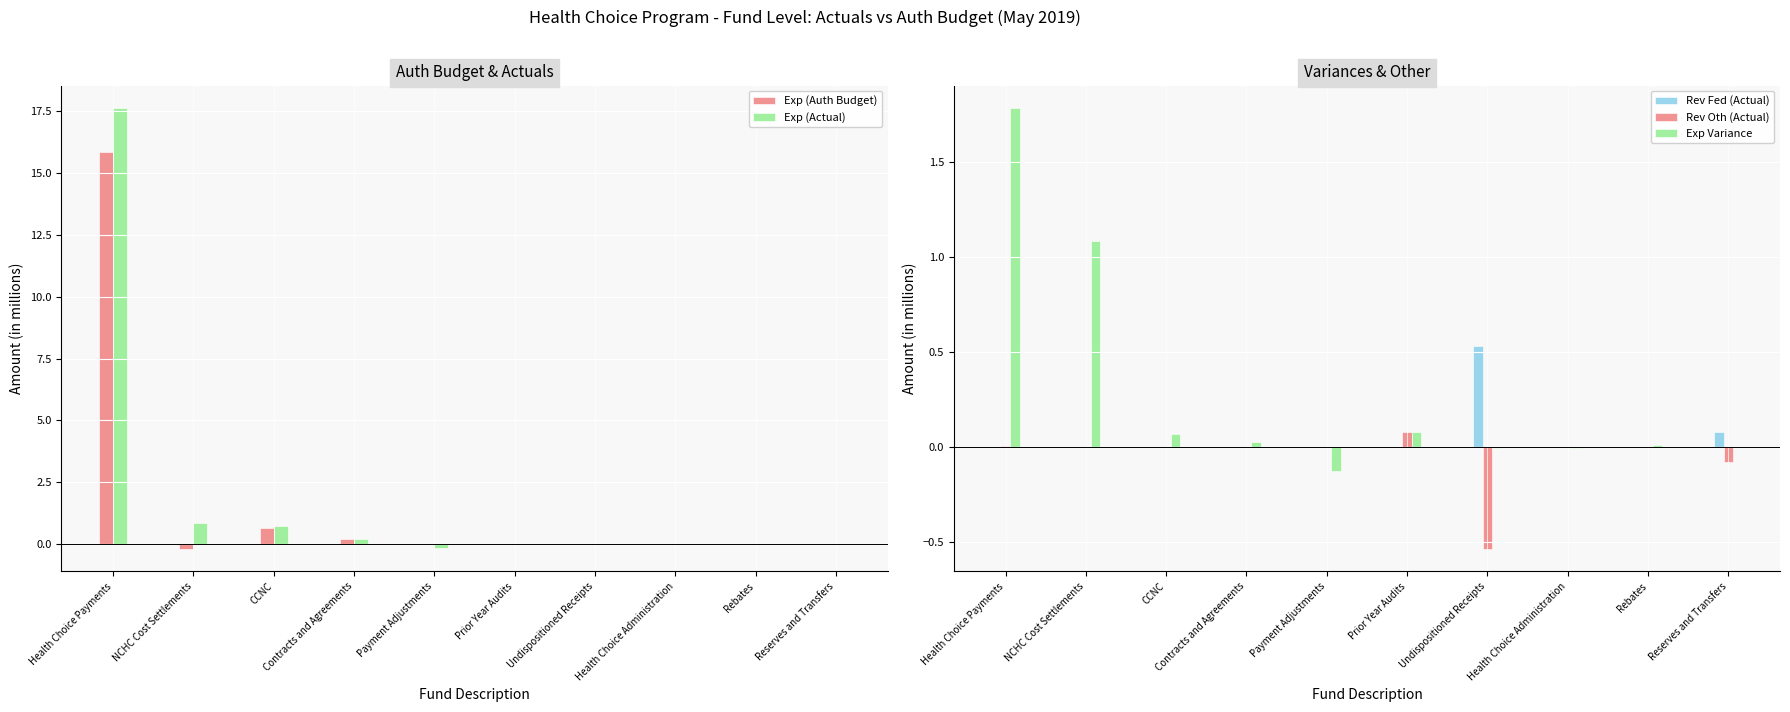

The value of Rev Fed (Actual) at Health Choice Administration is 0.2. True or false?

False